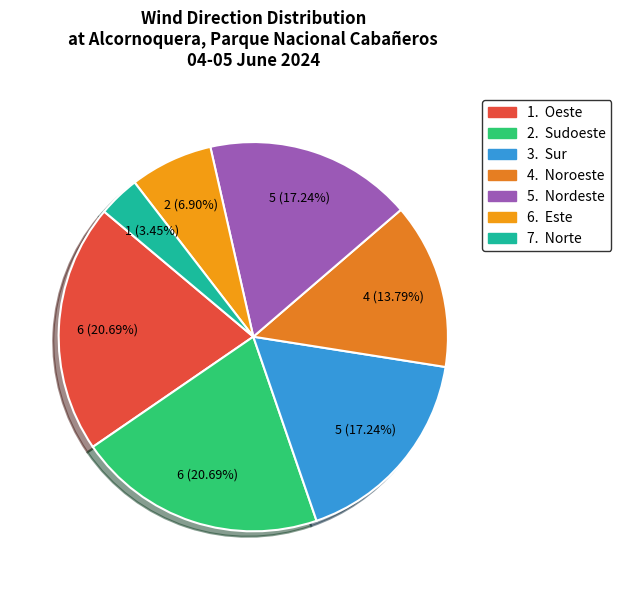

How many segments does this pie chart have?

7